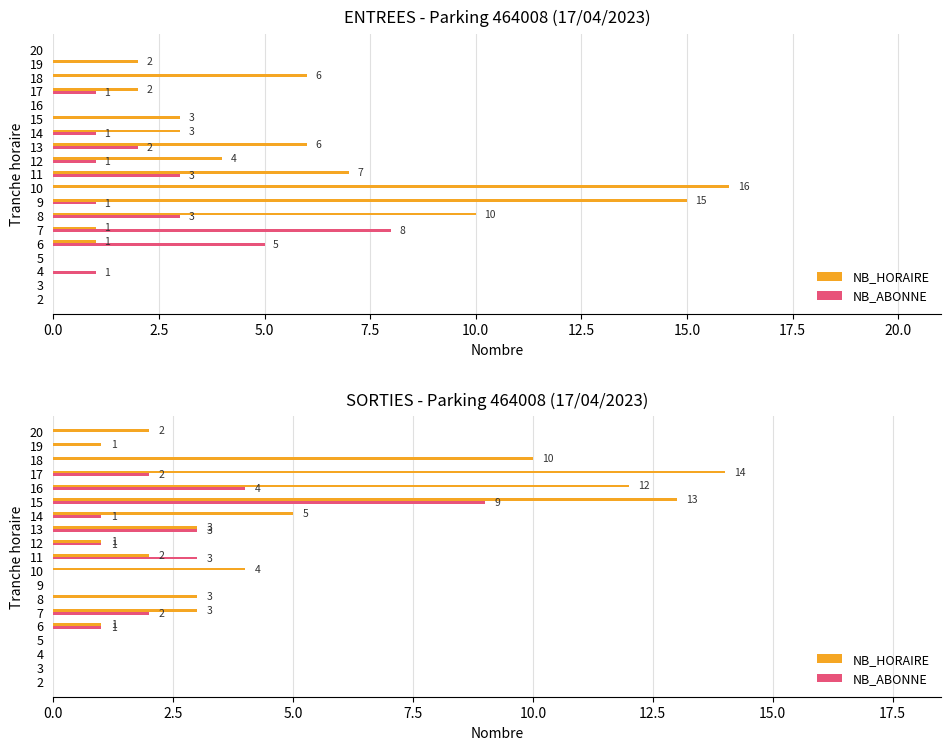

At how many categories does at least one series exceed 7?

4